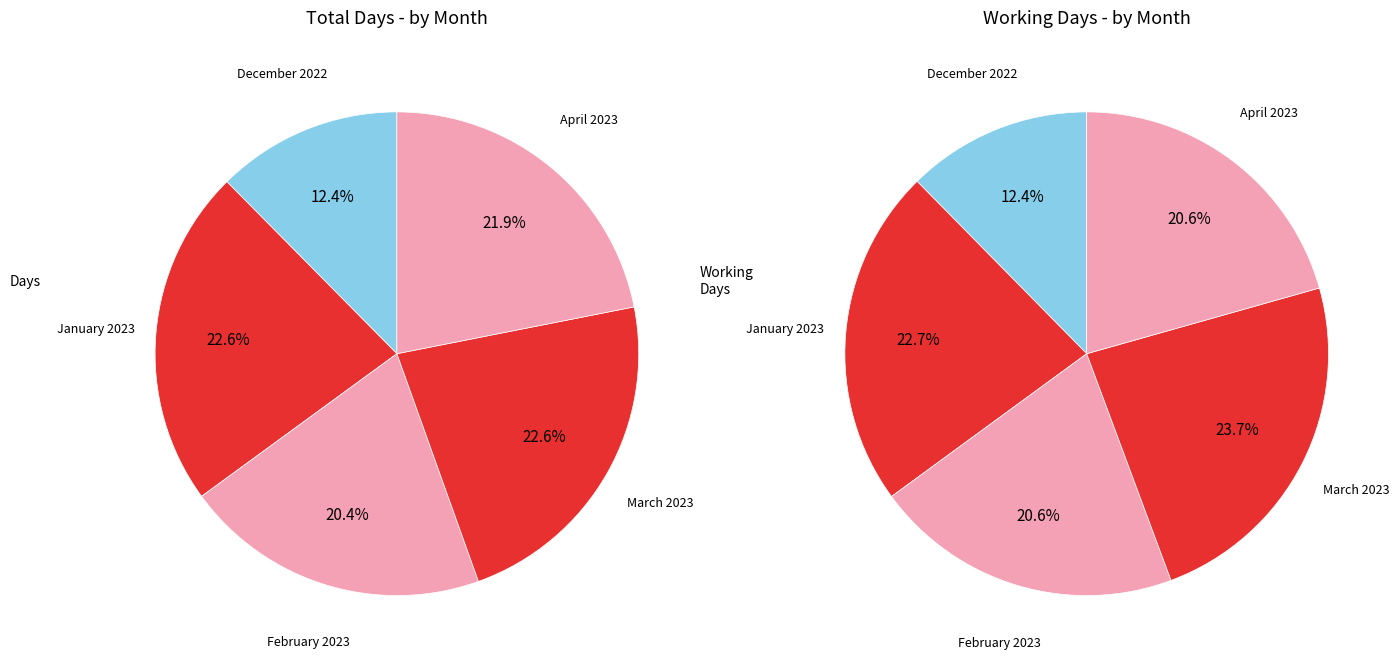

What is the smallest slice in the pie chart?

December 2022